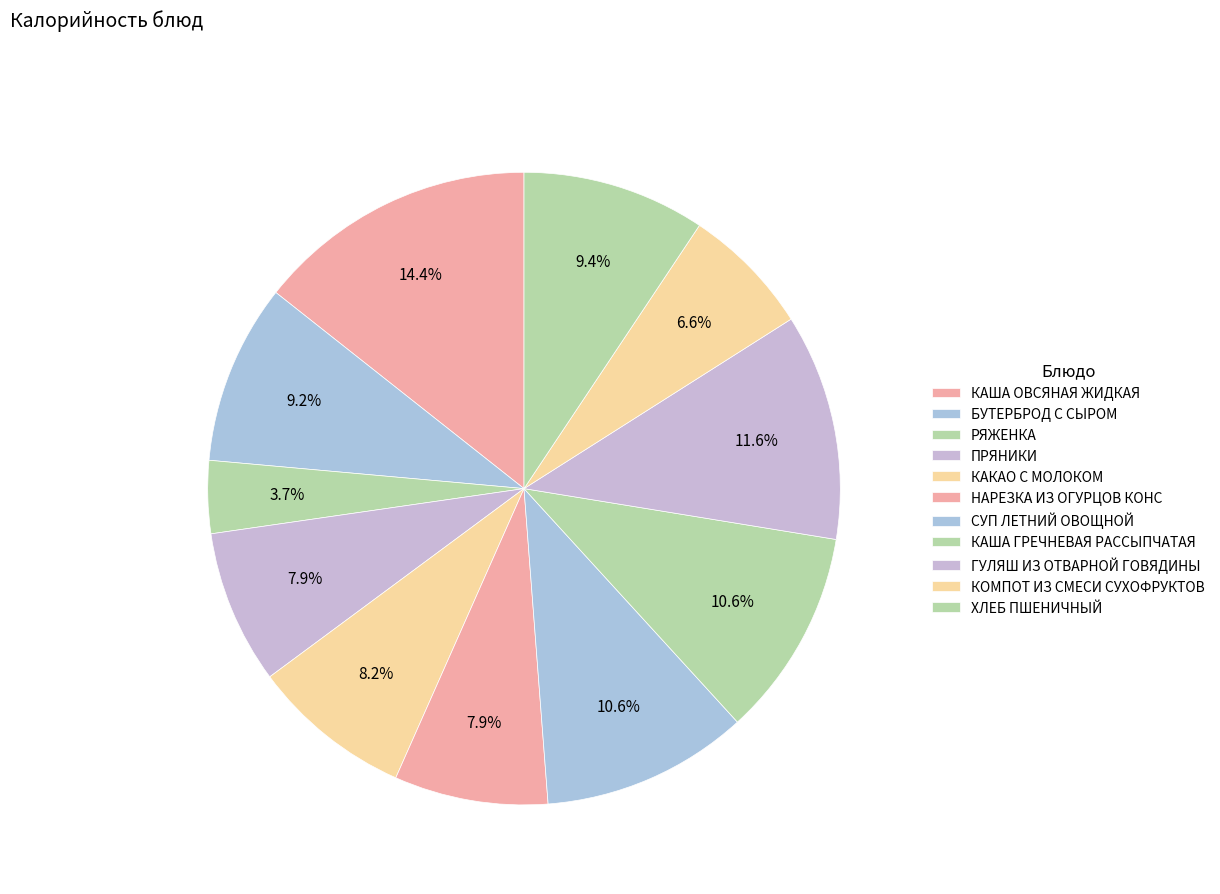

Which category has the biggest portion of the pie?

КАША ОВСЯНАЯ ЖИДКАЯ